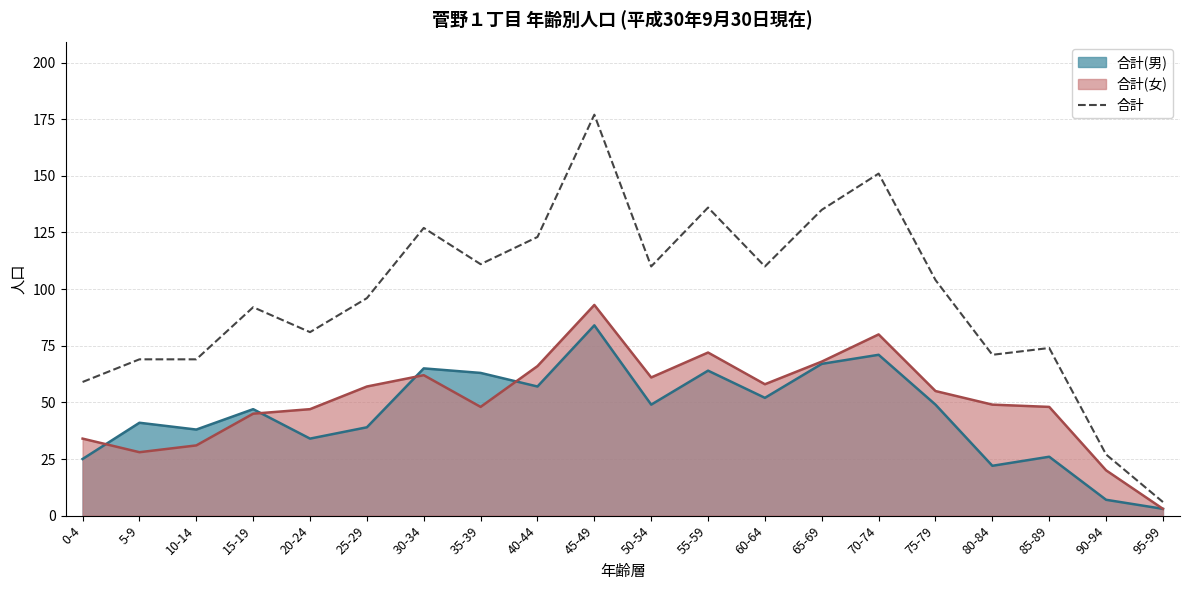

What is the minimum value shown in the chart?

3